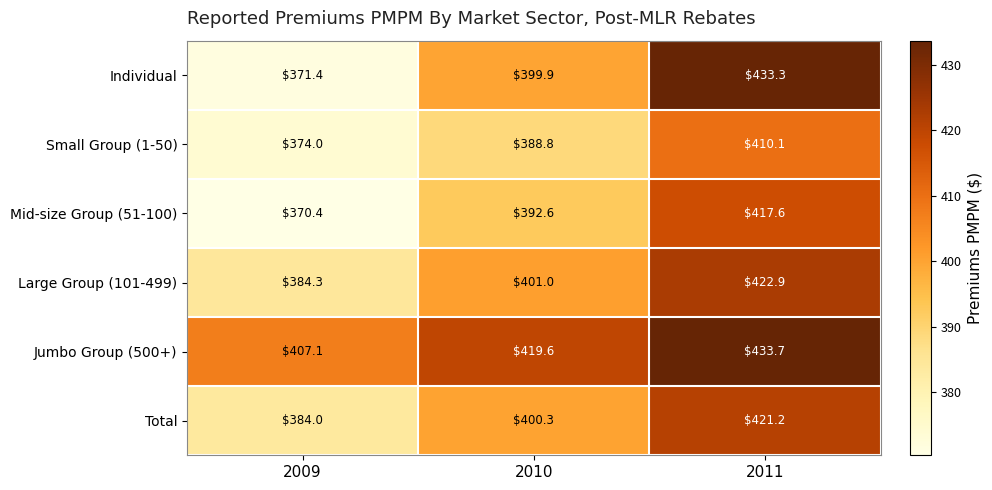

At how many categories does at least one series exceed 406?

3